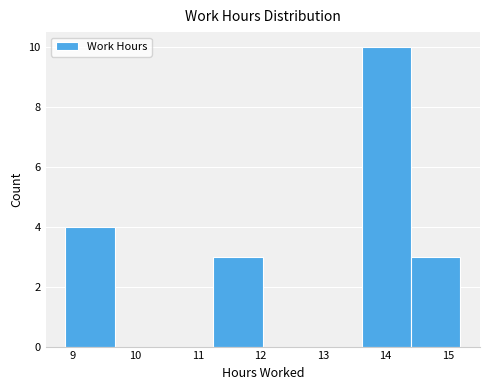

How tall is the bar that spans 11.25 to 12.04 on the x-axis? Neither the bar edges nor the heights are printed on the chart, so give them approximately, as read against the axes.

3